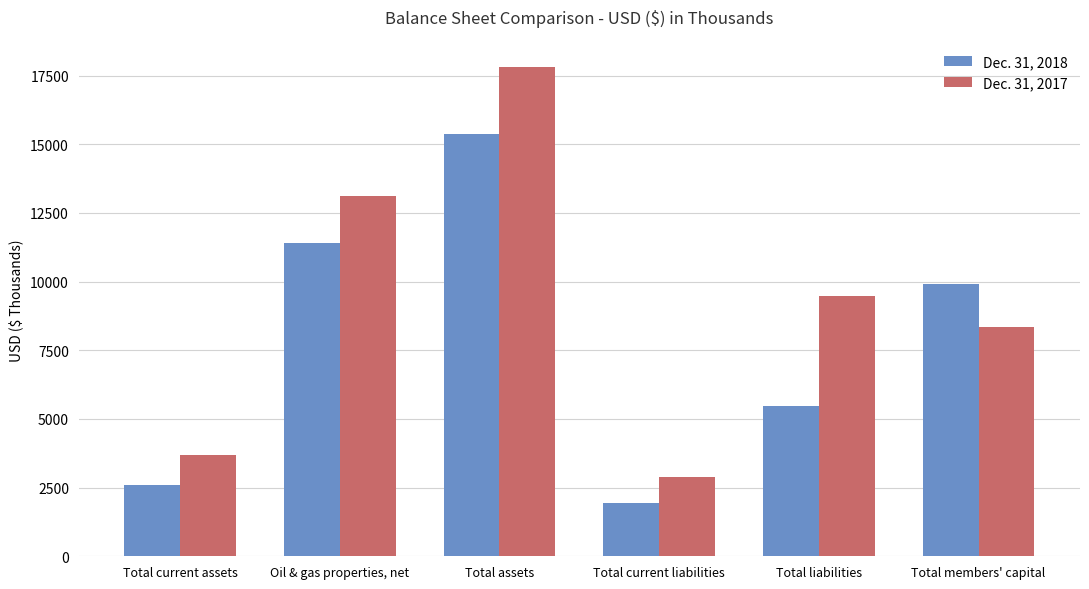

Between Total current assets and Oil & gas properties, net, which series saw the biggest shift?

Dec. 31, 2017